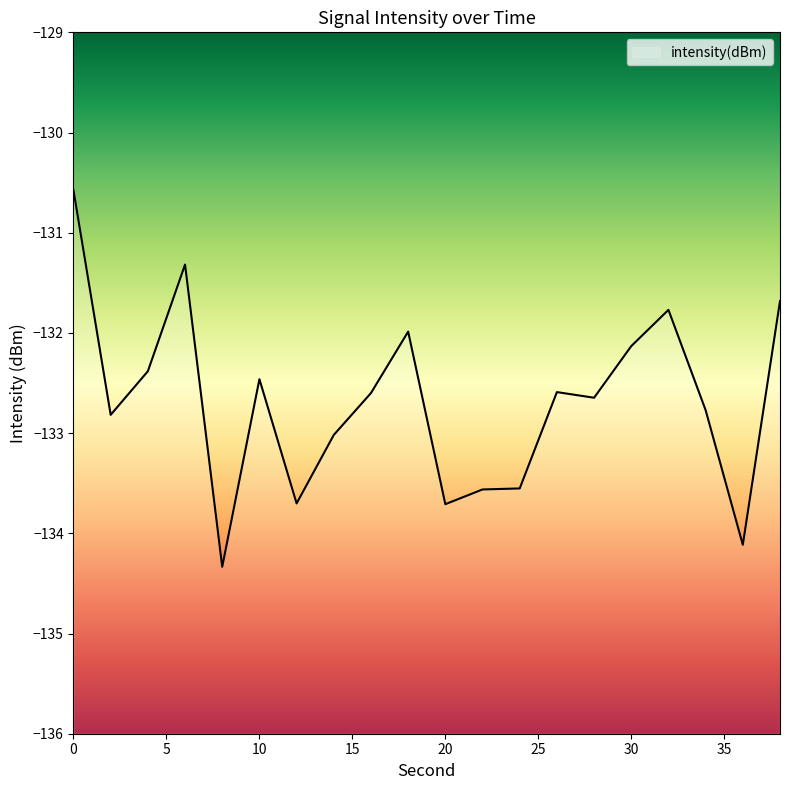

The chart shows a value of -83.1 at 10. True or false?

False